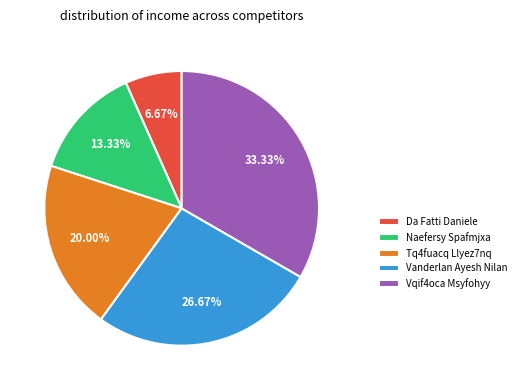

What percentage do Da Fatti Daniele and Vanderlan Ayesh Nilan together represent?

33.3%